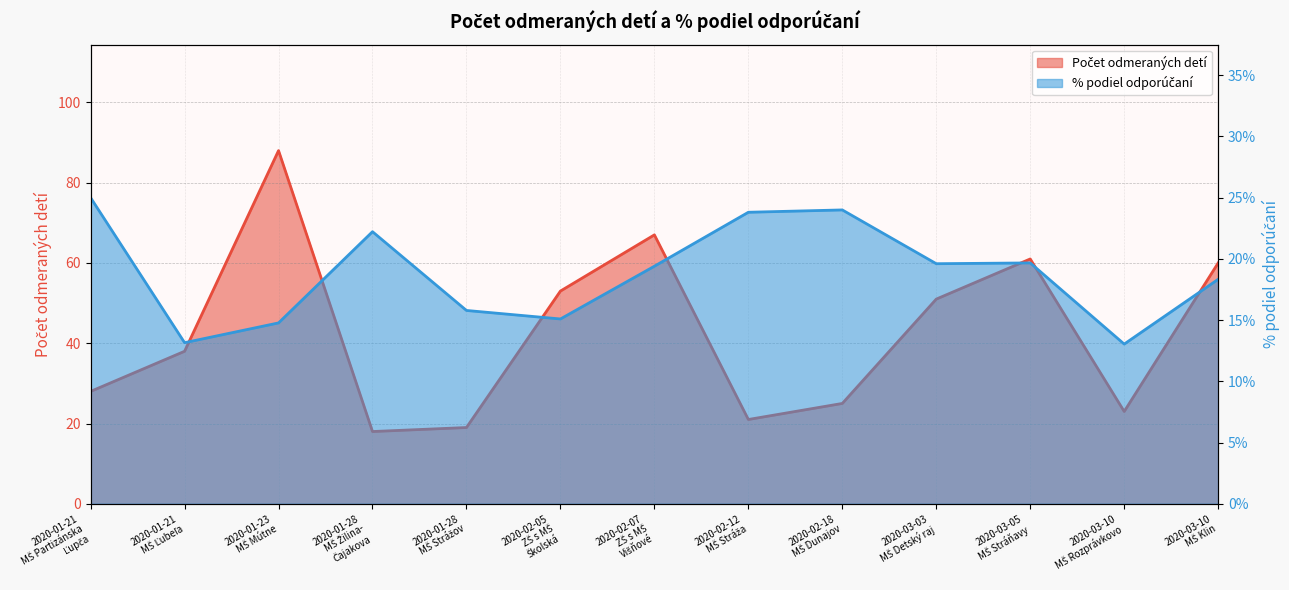

Reading right to left, extract all data points from this chart.

Počet odmeraných detí: 2020-03-10
MŠ Klin=60.0	2020-03-10
MŠ Rozprávkovo=23.0	2020-03-05
MŠ Stráňavy=61.0	2020-03-03
MŠ Detský raj=51.0	2020-02-18
MŠ Dunajov=25.0	2020-02-12
MŠ Stráža=21.0	2020-02-07
ZŠ s MŠ
Višňové=67.0	2020-02-05
ZŠ s MŠ
Školská=53.0	2020-01-28
MŠ Strážov=19.0	2020-01-28
MŠ Žilina-
Čajakova=18.0	2020-01-23
MŠ Mútne=88.0	2020-01-21
MŠ Ľubeľa=38.0	2020-01-21
MŠ Partizánska
Ľupča=28.0
% podiel: 2020-03-10
MŠ Klin=0.2	2020-03-10
MŠ Rozprávkovo=0.1	2020-03-05
MŠ Stráňavy=0.2	2020-03-03
MŠ Detský raj=0.2	2020-02-18
MŠ Dunajov=0.2	2020-02-12
MŠ Stráža=0.2	2020-02-07
ZŠ s MŠ
Višňové=0.2	2020-02-05
ZŠ s MŠ
Školská=0.2	2020-01-28
MŠ Strážov=0.2	2020-01-28
MŠ Žilina-
Čajakova=0.2	2020-01-23
MŠ Mútne=0.1	2020-01-21
MŠ Ľubeľa=0.1	2020-01-21
MŠ Partizánska
Ľupča=0.2